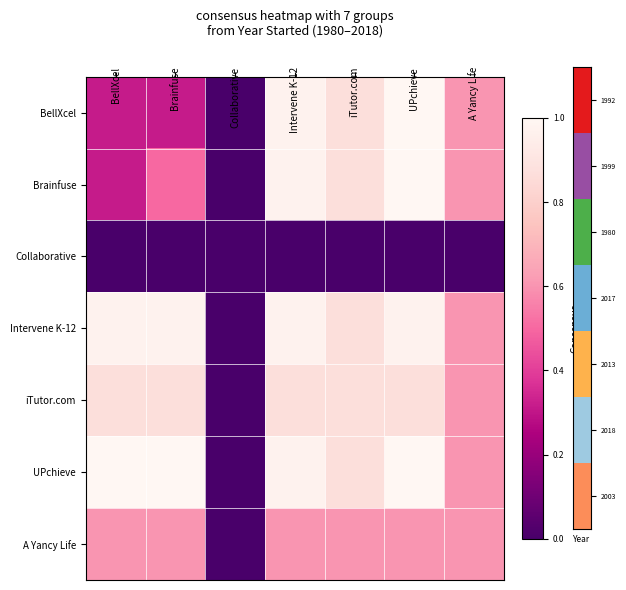

Which label corresponds to the smallest value in the chart?

Collaborative